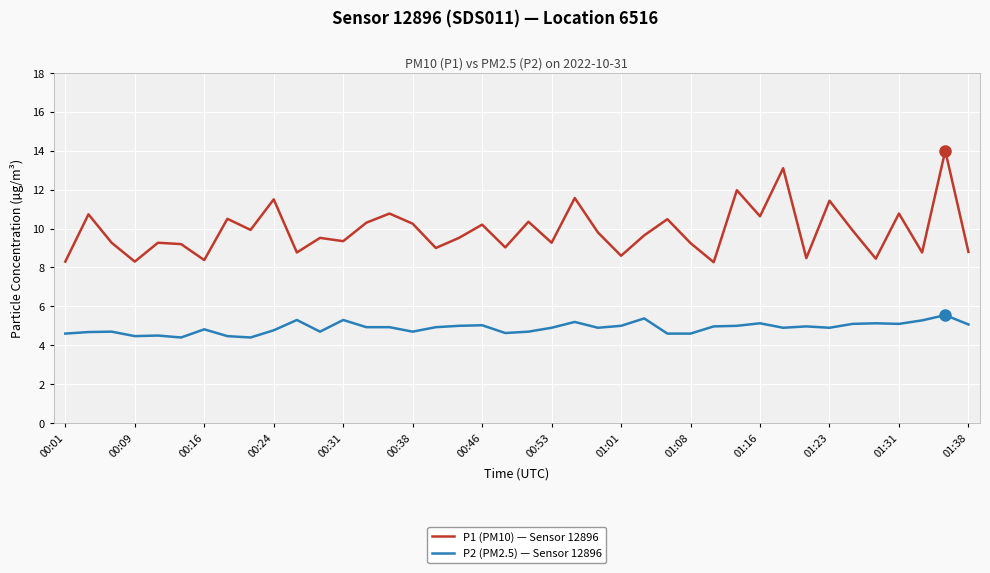

List the series in order of their overall mean, highest first.

P1 (PM10) — Sensor 12896, P2 (PM2.5) — Sensor 12896